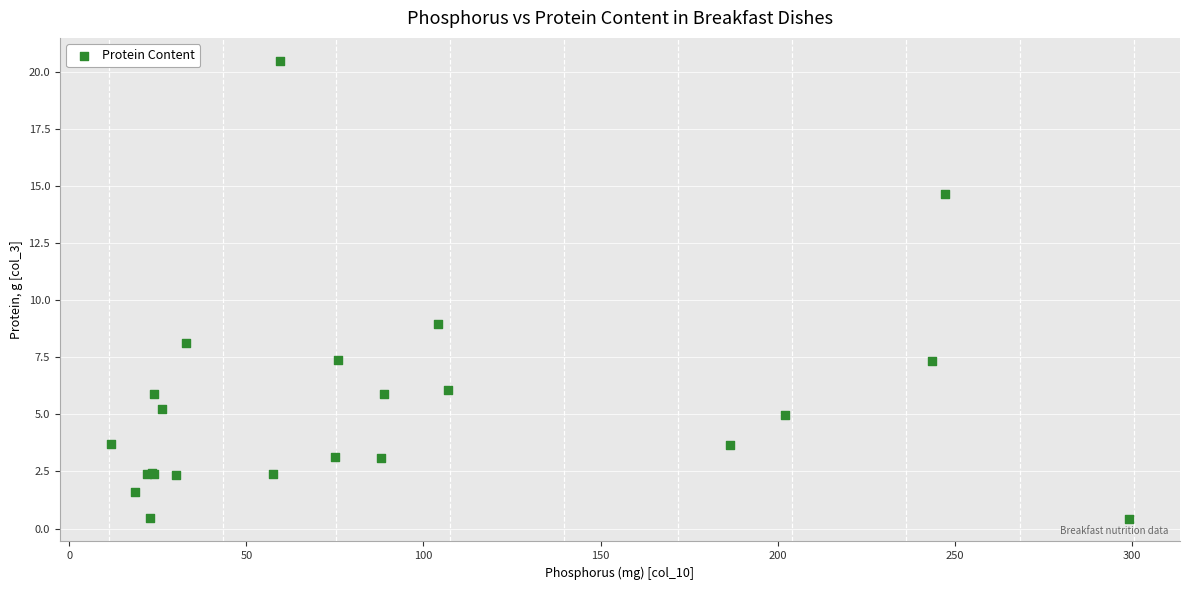

What Y value in the scatter plot is closest to 10?

9.0